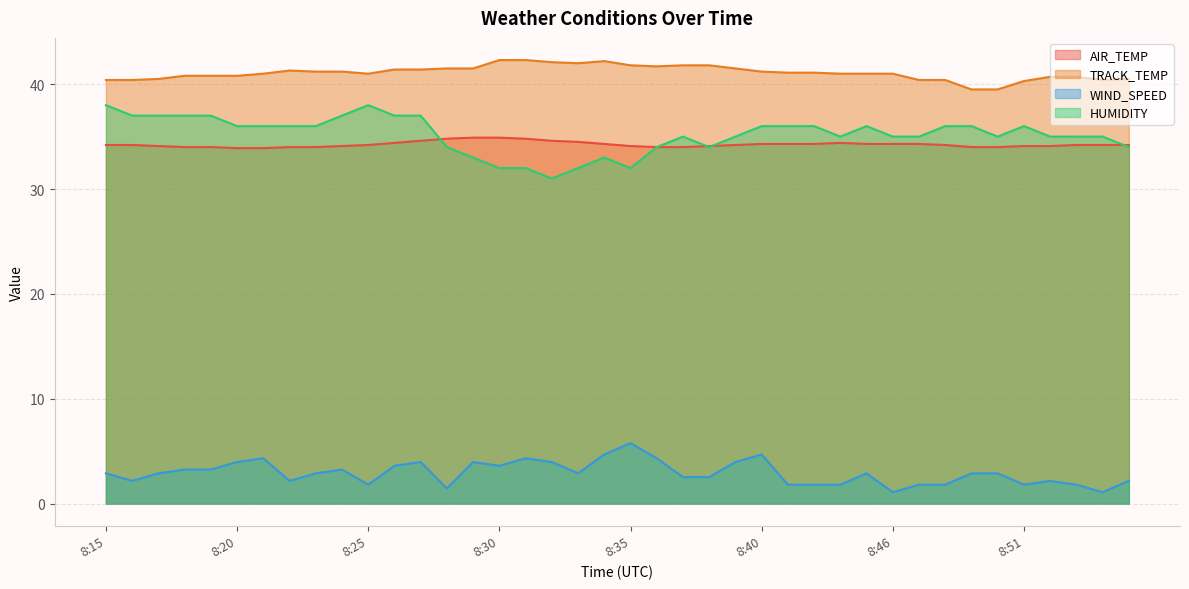

What is the spread (max minus min) of values at 8:51?

38.5